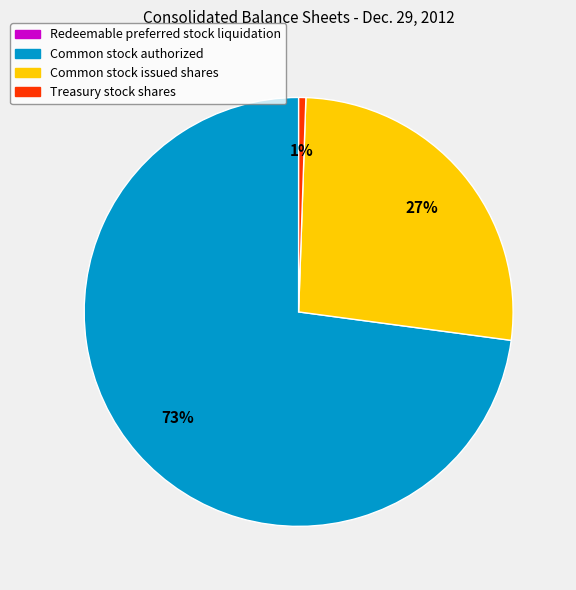

To the nearest percent, what percentage of the pie is Treasury stock shares?

1%